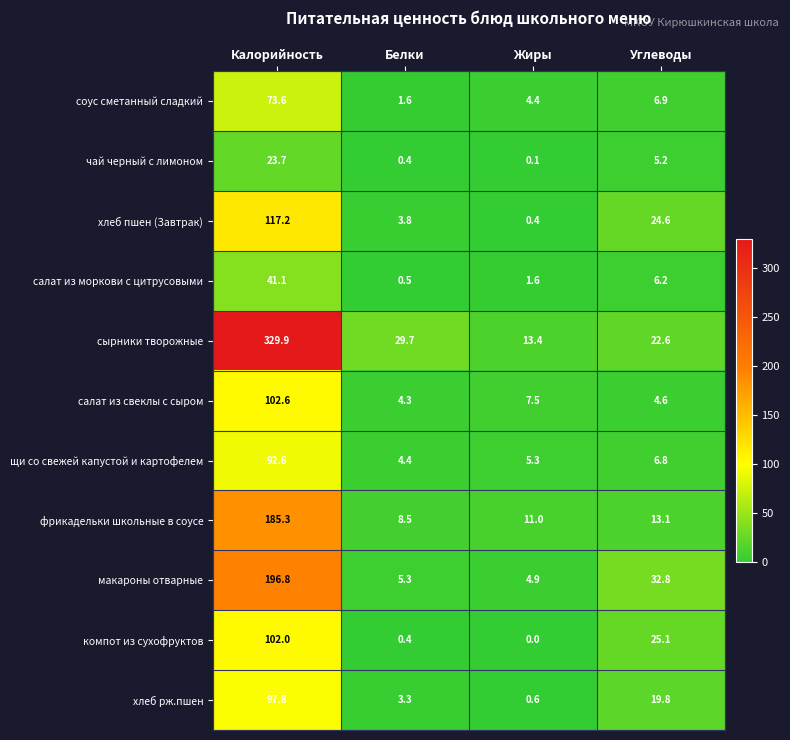

True or false: макароны отварные has a value of 5.3 at Белки.

True